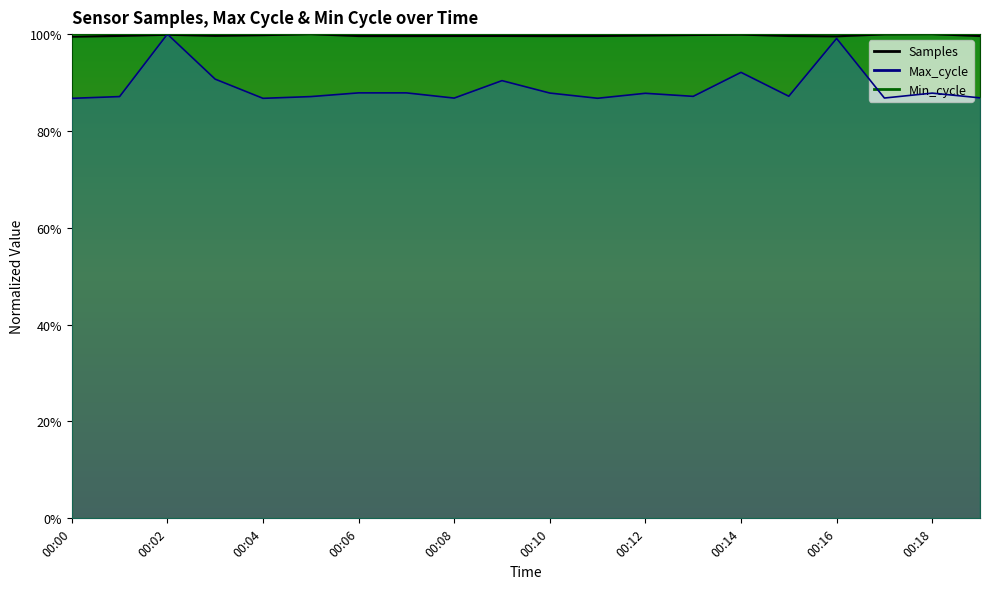

How many interior local valleys does the Max_cycle series have?

6